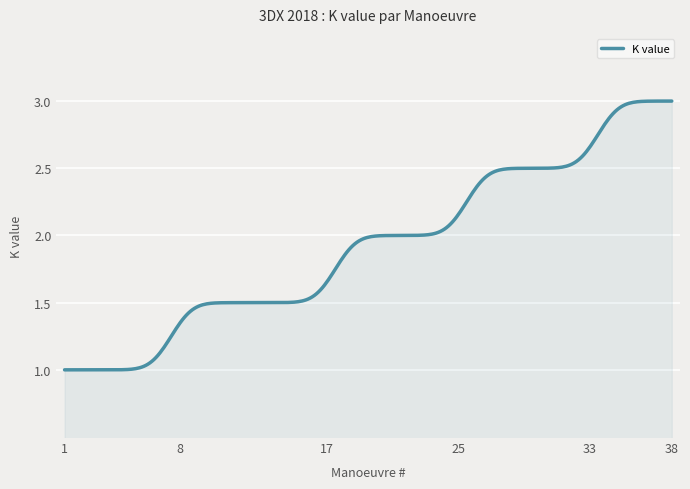

Is this an area chart (filled region under the line)?

Yes